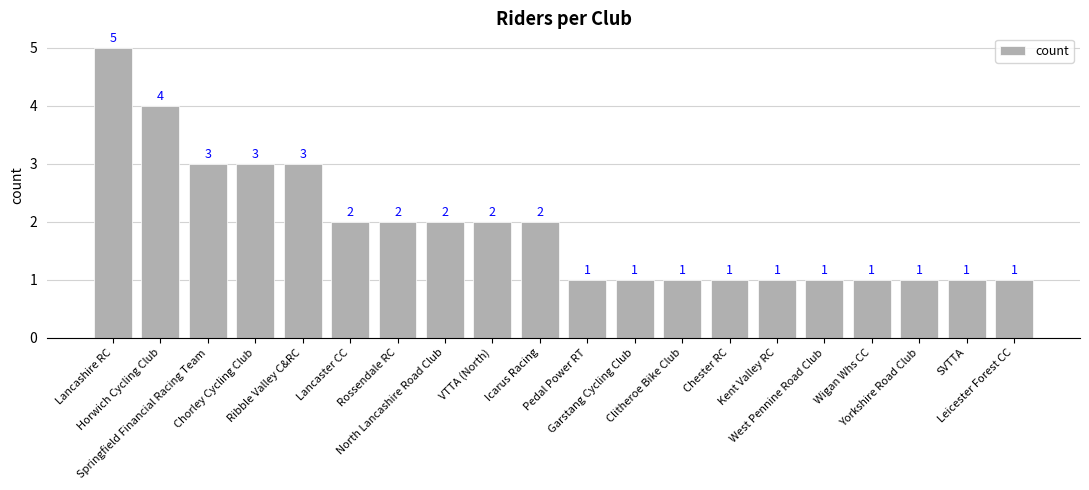

How many data points are less than 2?

10